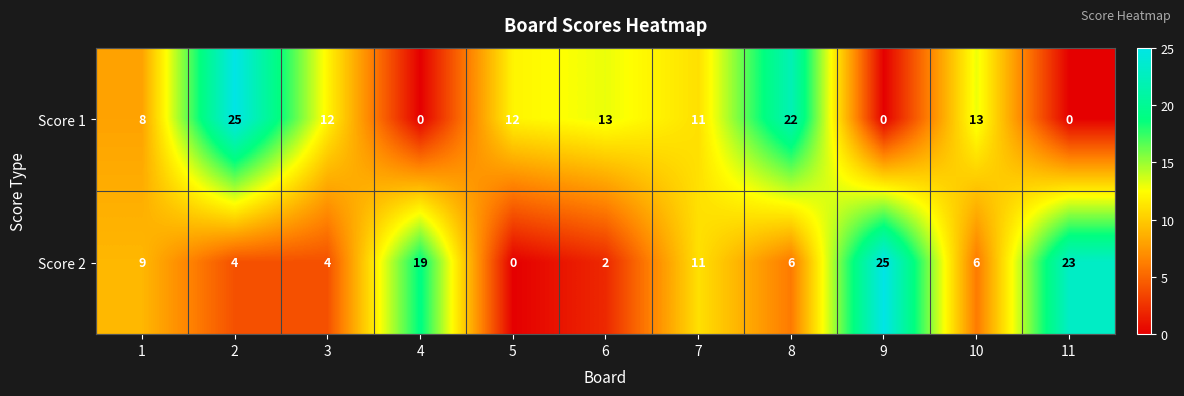

Reading left to right, extract all data points from this chart.

Score 1: 1=8	2=25	3=12	4=0	5=12	6=13	7=11	8=22	9=0	10=13	11=0
Score 2: 1=9	2=4	3=4	4=19	5=0	6=2	7=11	8=6	9=25	10=6	11=23